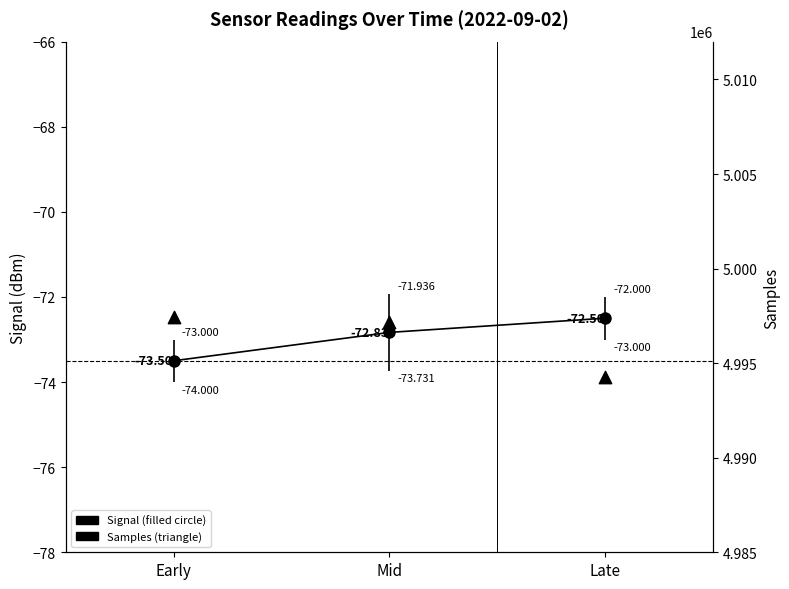

What are all the series names shown in the legend?

Signal, Samples